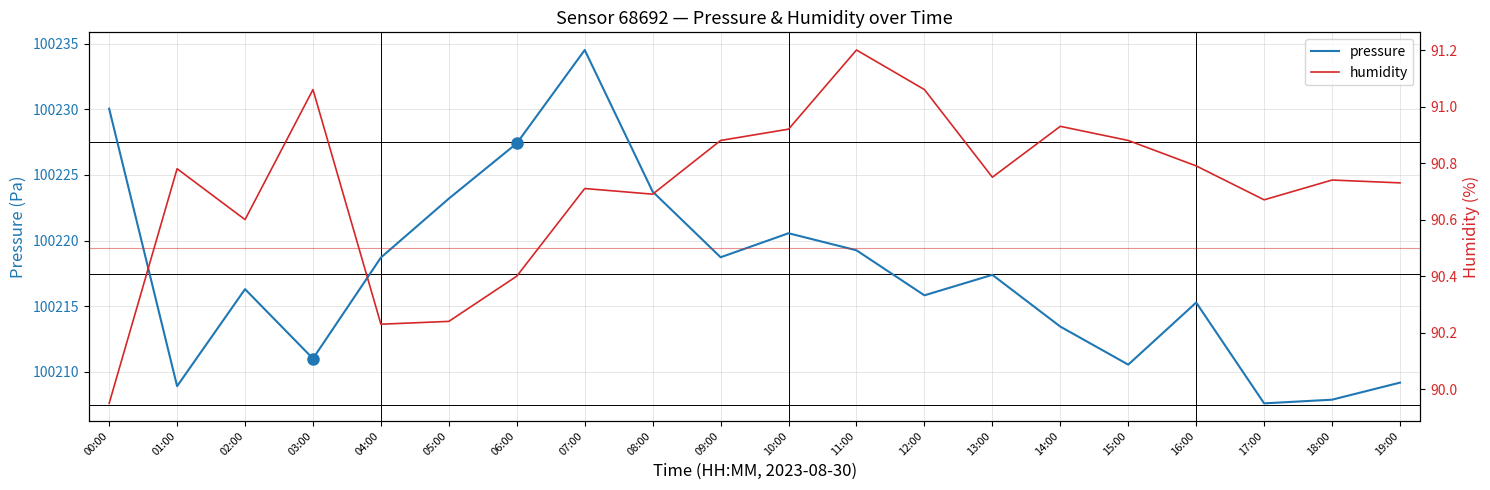

What value does the pressure series have at 04:00?

100218.7